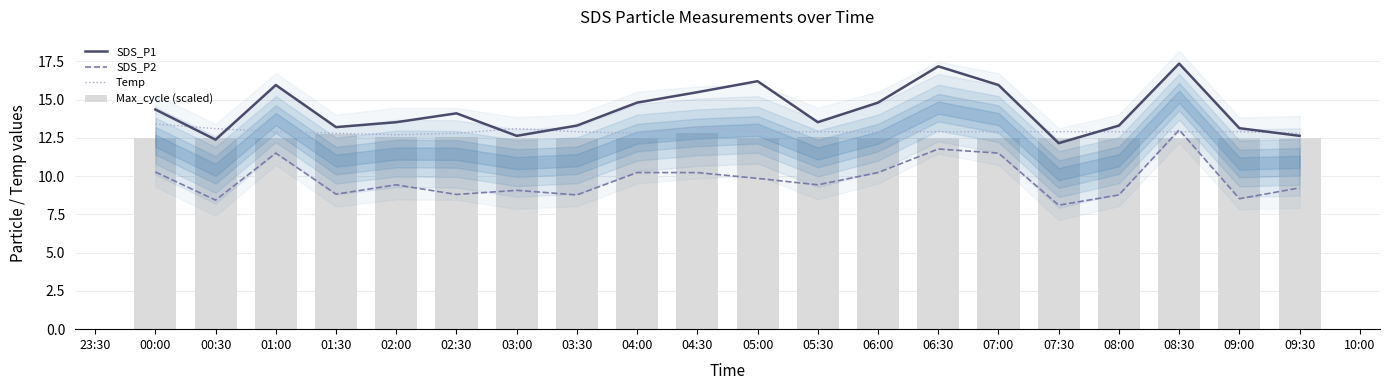

At how many categories does at least one series exceed 11?

20